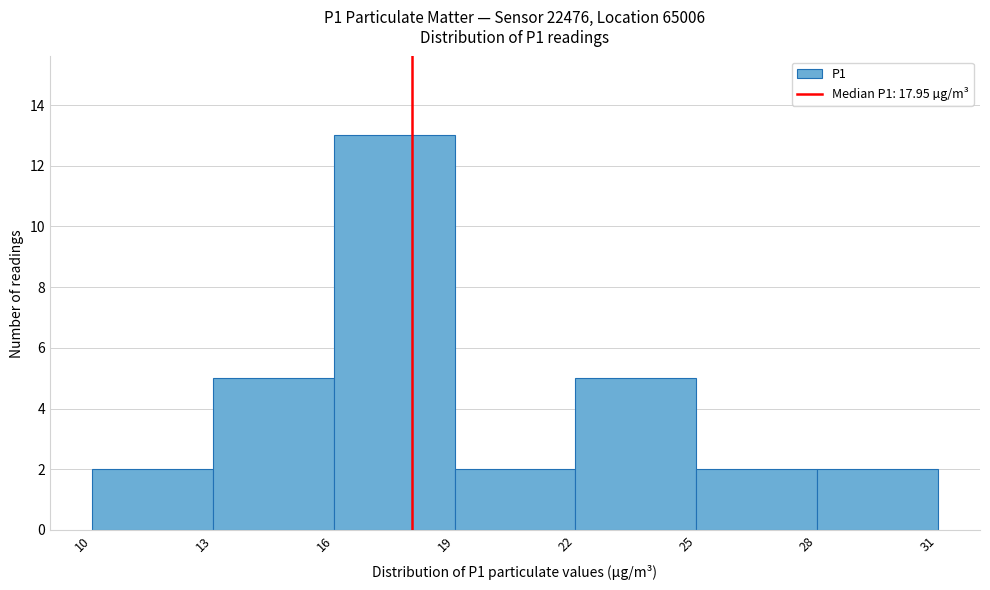

How tall is the bar that spans 25 to 28 on the x-axis? The values are not printed on the chart, so give them approximately, as read against the axis.

2